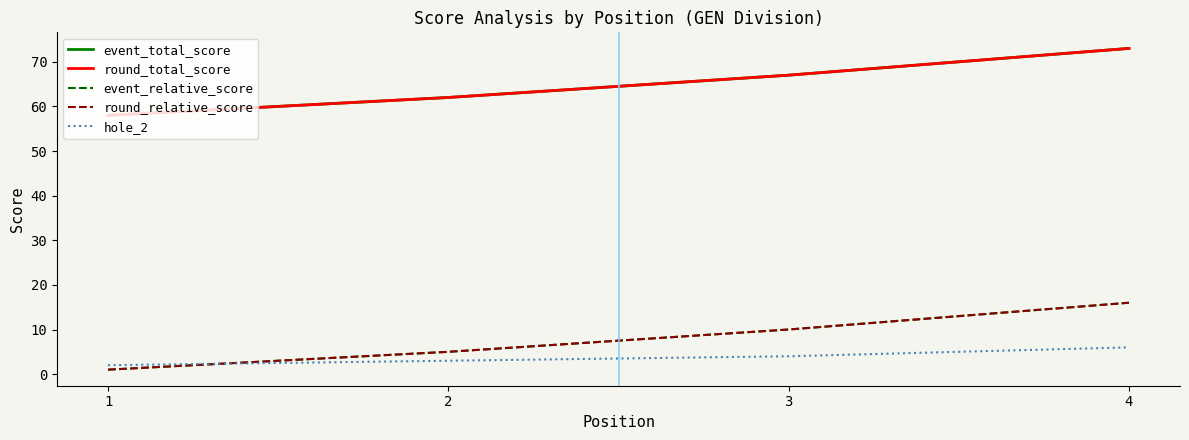

Is this an area chart (filled region under the line)?

No